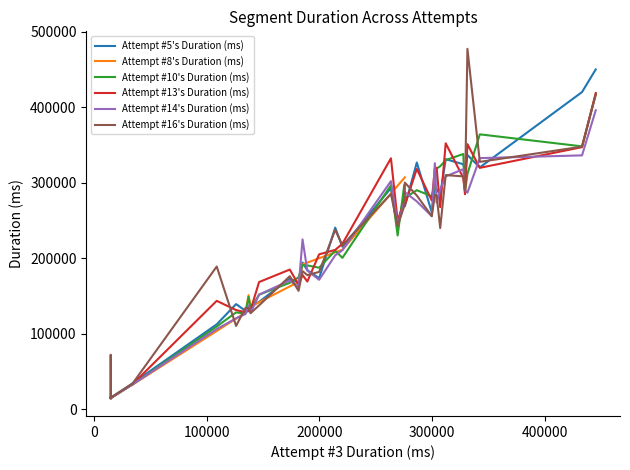

What is the sum of all values?

7354652